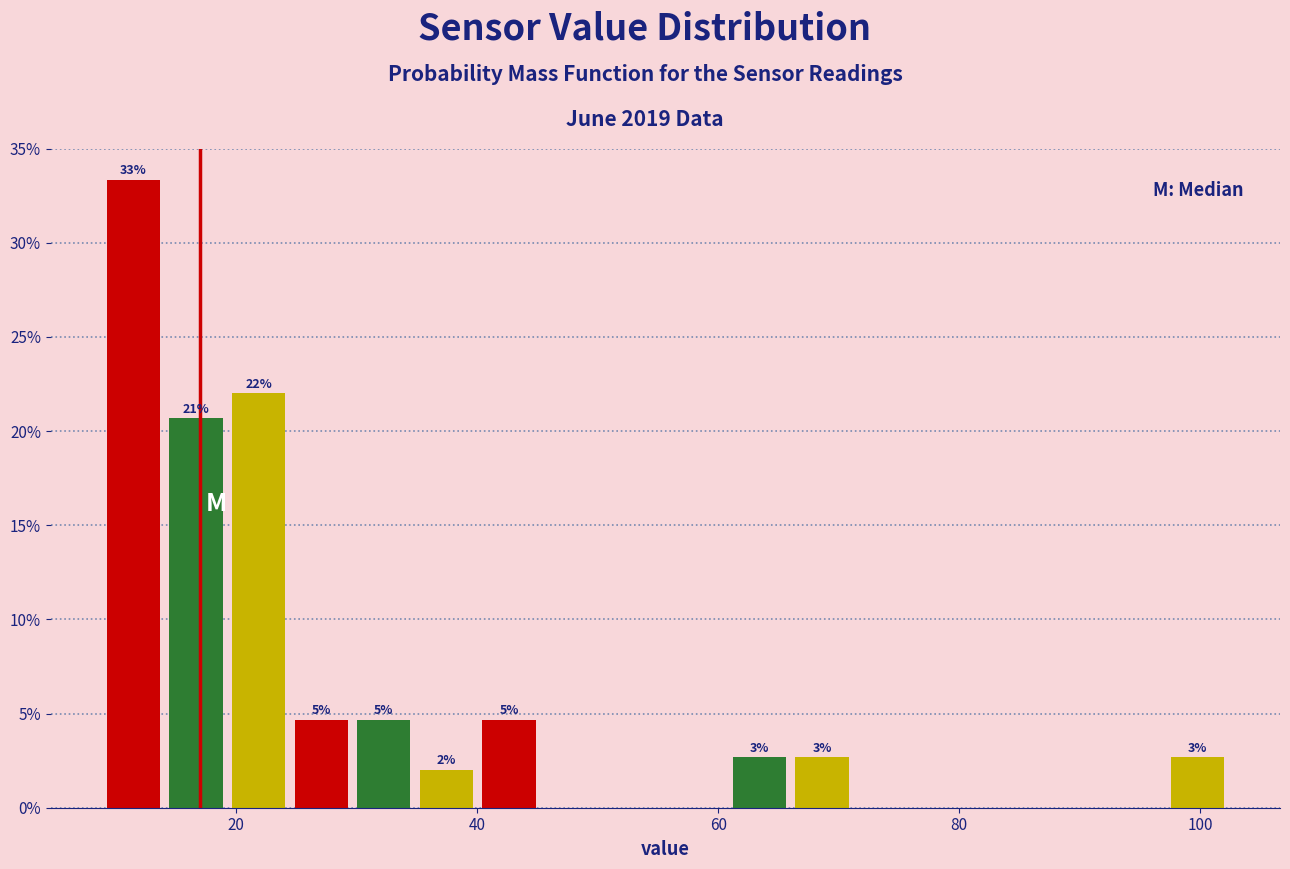

Read against the x-axis, roughly where is the centre of the tallest bar?

12